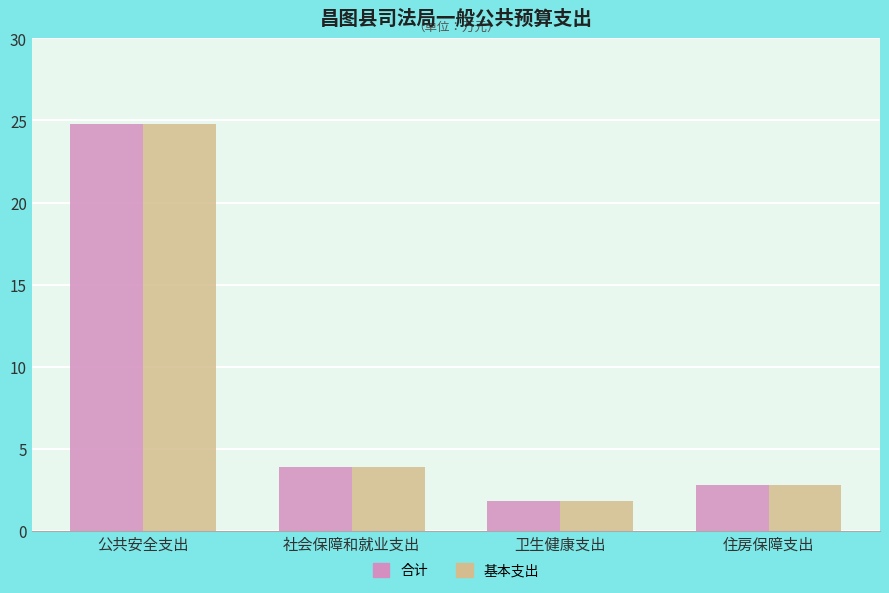

What is the sum of the 合计 values at 社会保障和就业支出 and 公共安全支出?

28.7